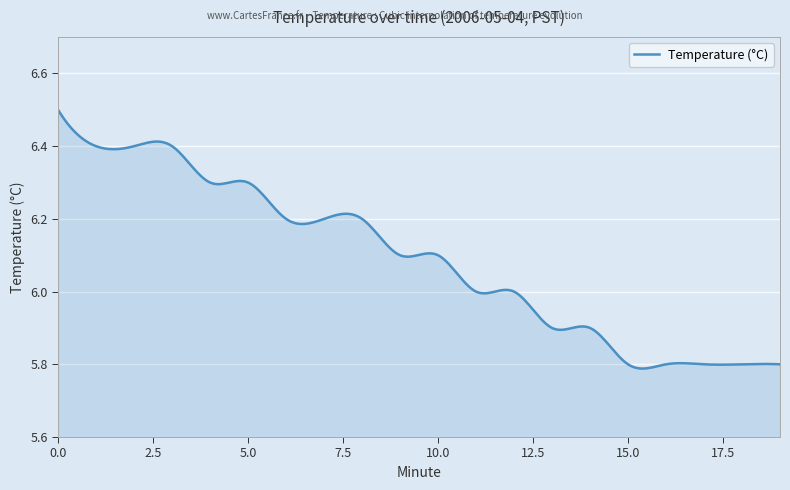

How many lines are shown in the chart?

1